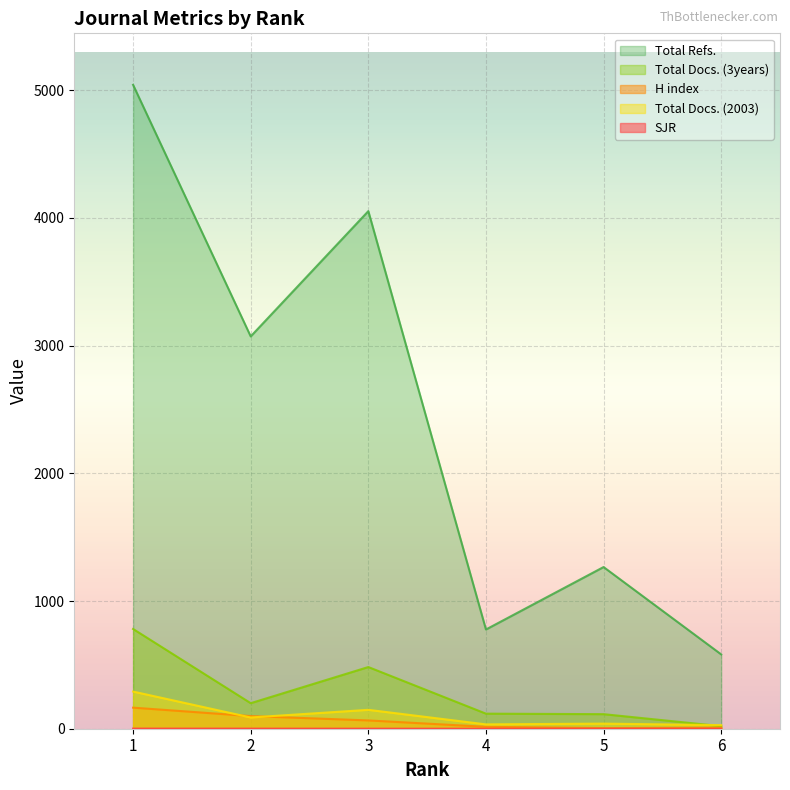

What value does the SJR series have at 4?

0.1